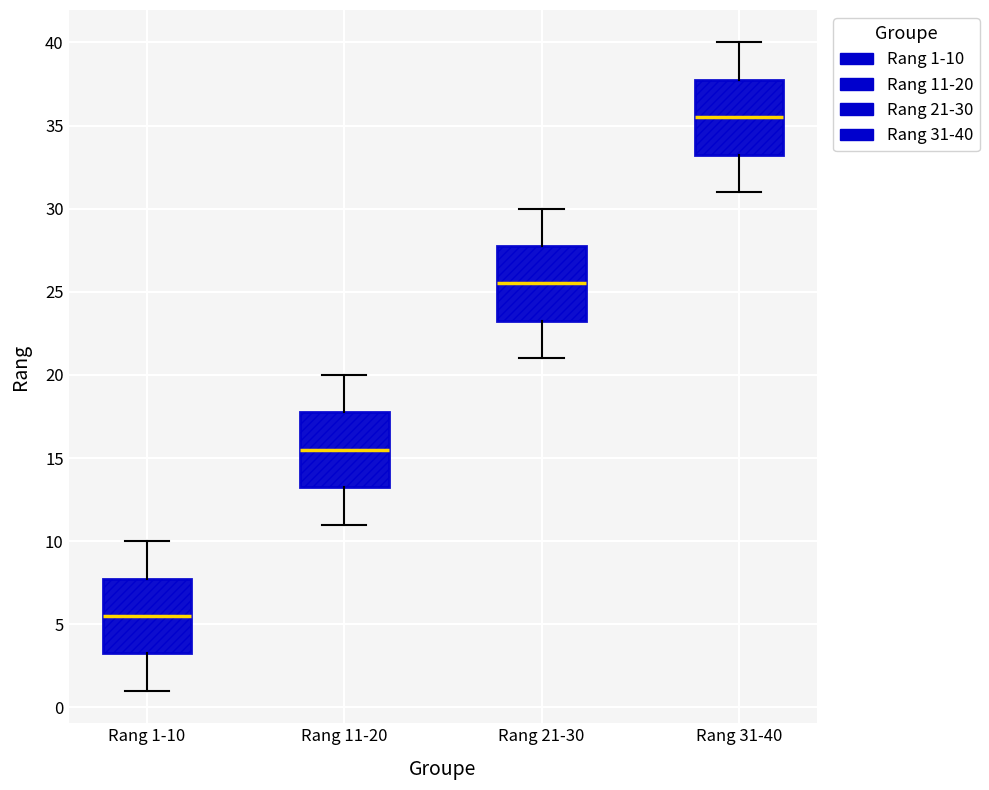

Where is the upper edge of the box for Rang 11-20 on the y-axis? The values are not printed on the chart, so give them approximately, as read against the axis.

18.0